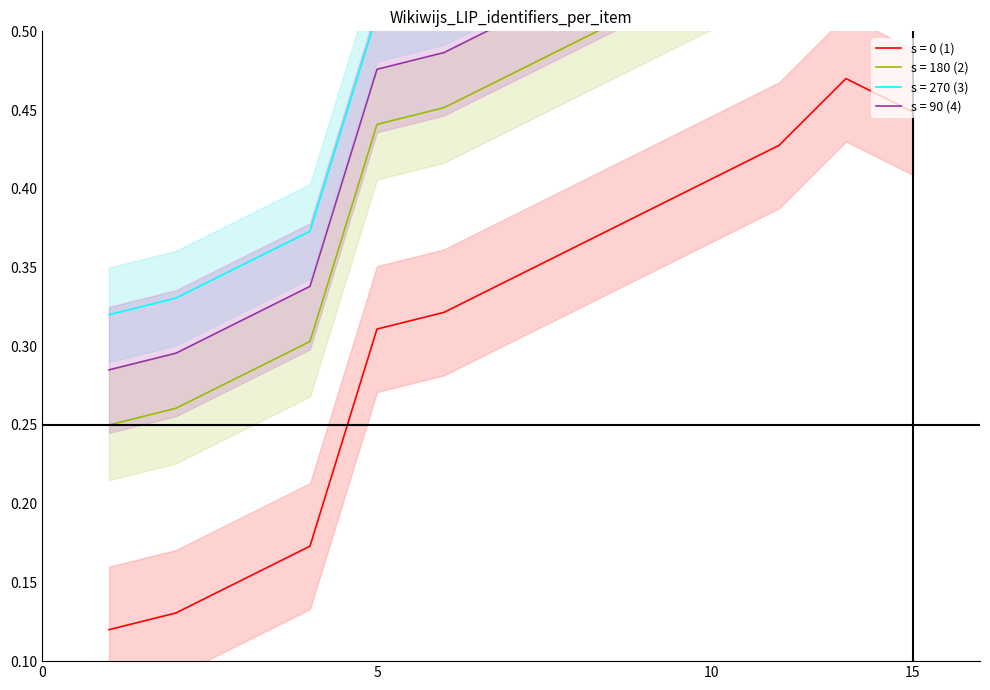

What is the average value?

0.3